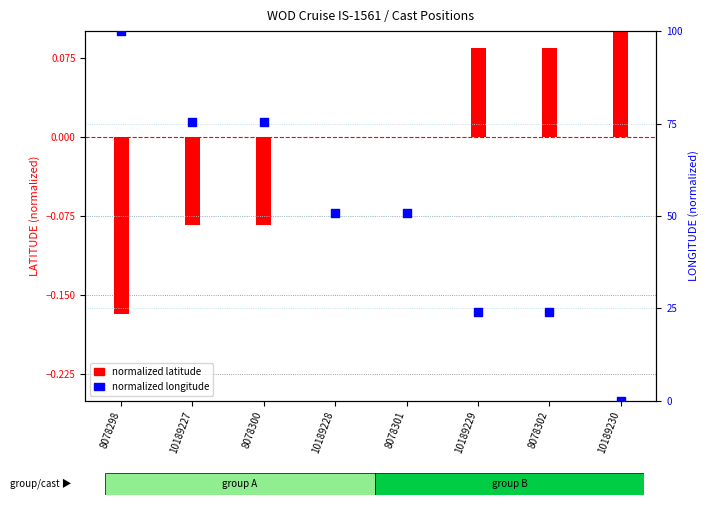

Which series contains the highest Y value?

normalized longitude